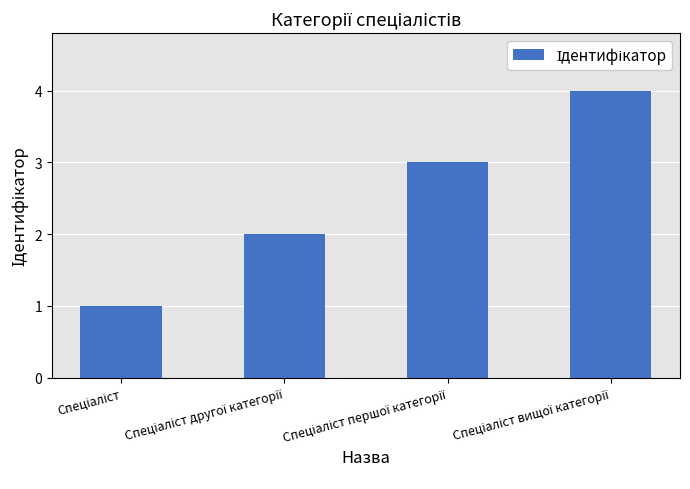

What is the maximum value shown in the chart?

4